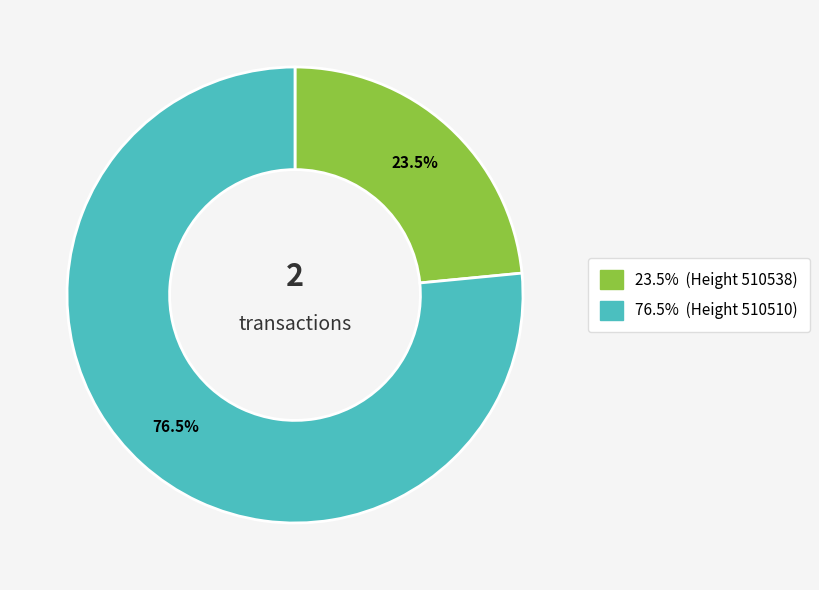

Is there a majority slice in this chart?

Yes